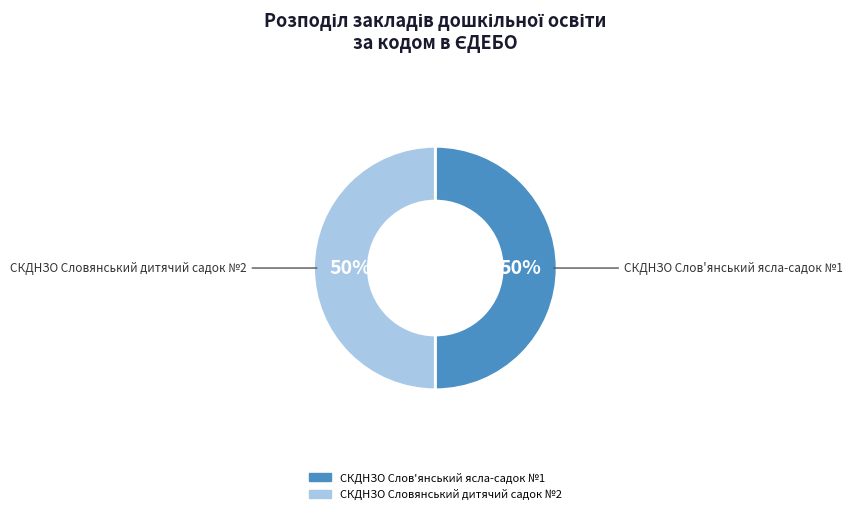

True or false: СКДНЗО Словянський дитячий садок №2 accounts for 44% of the total.

False